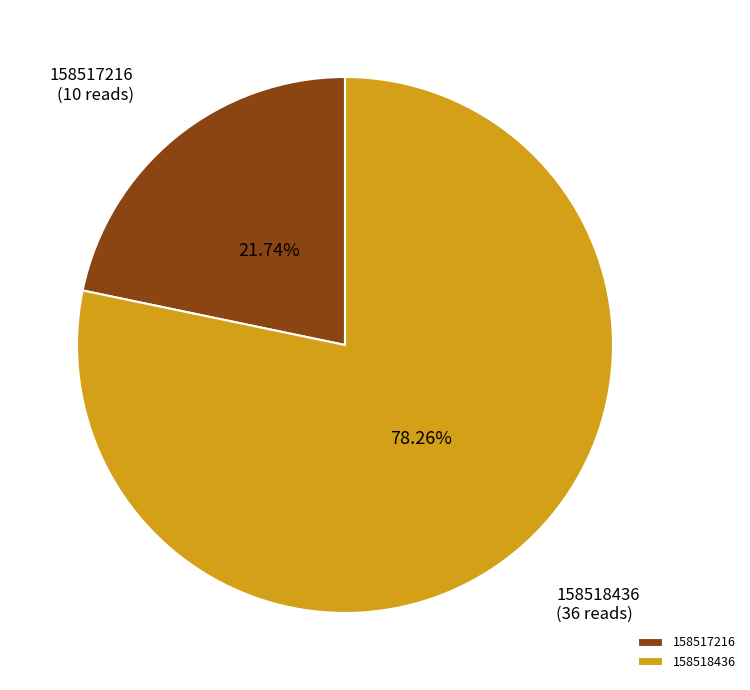

Does 158518436 represent more than half of the total?

Yes